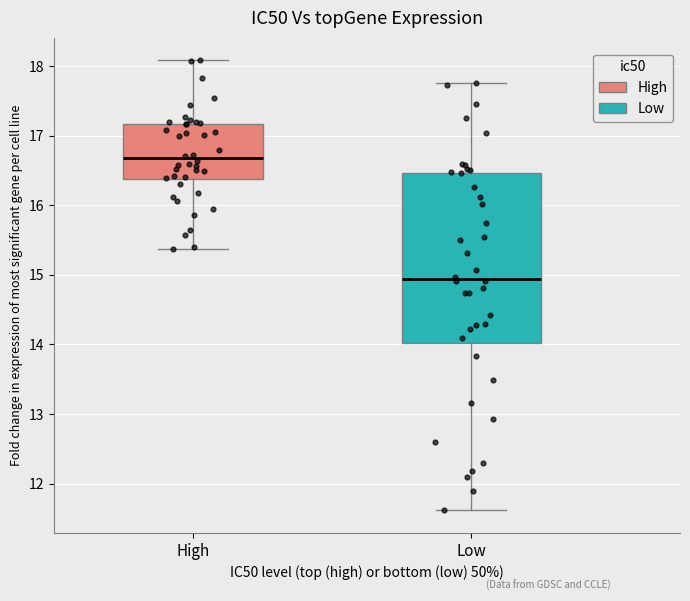

Reading left to right, read every box against the y-axis: the position of its median line, the range the box covers, and the ends of its whiskers. The values are not printed on the chart, so give them approximately, as read against the axis.

High: median 16.7, box 16.4 to 17.2, whiskers 15.4 to 18.1
Low: median 14.9, box 14.0 to 16.5, whiskers 11.6 to 17.8